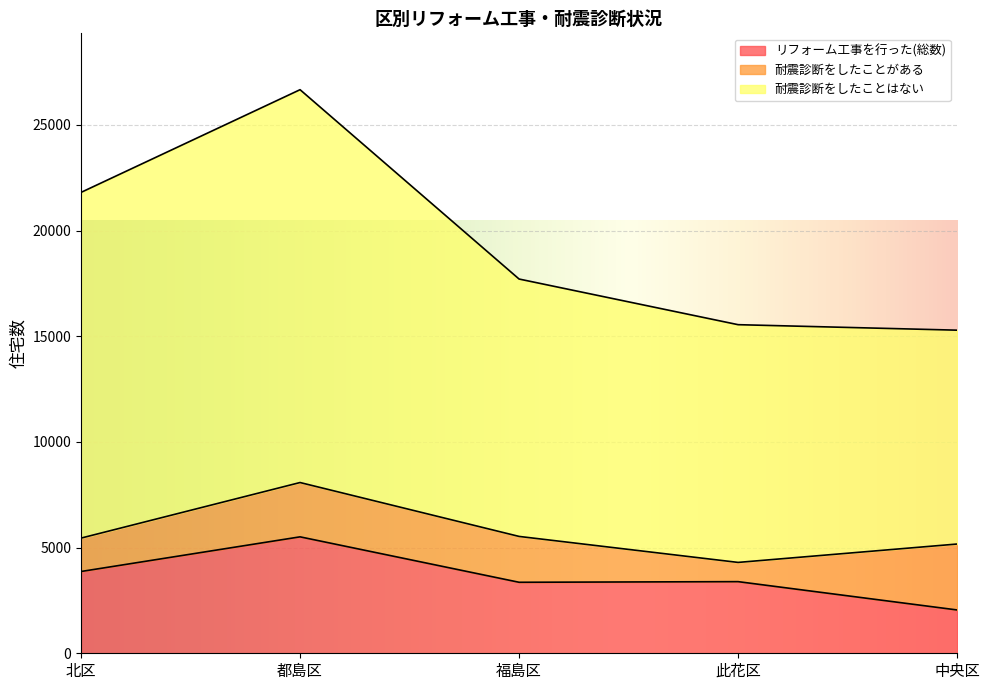

Is it true that リフォーム工事を行った(総数) equals 3360 at 福島区?

True